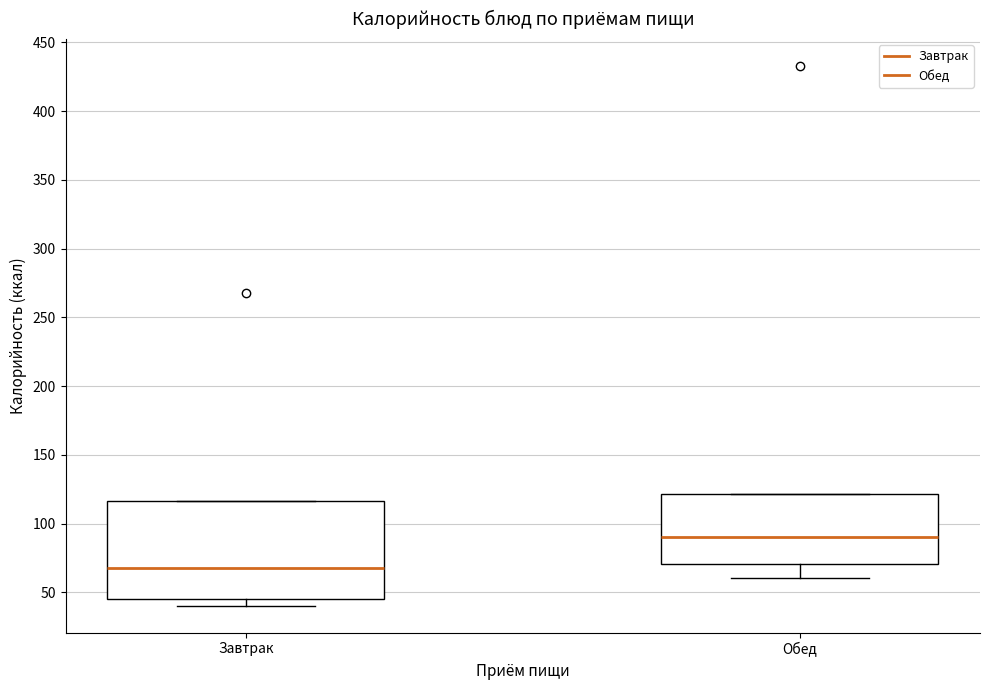

Which box has the lowest median line?

Завтрак